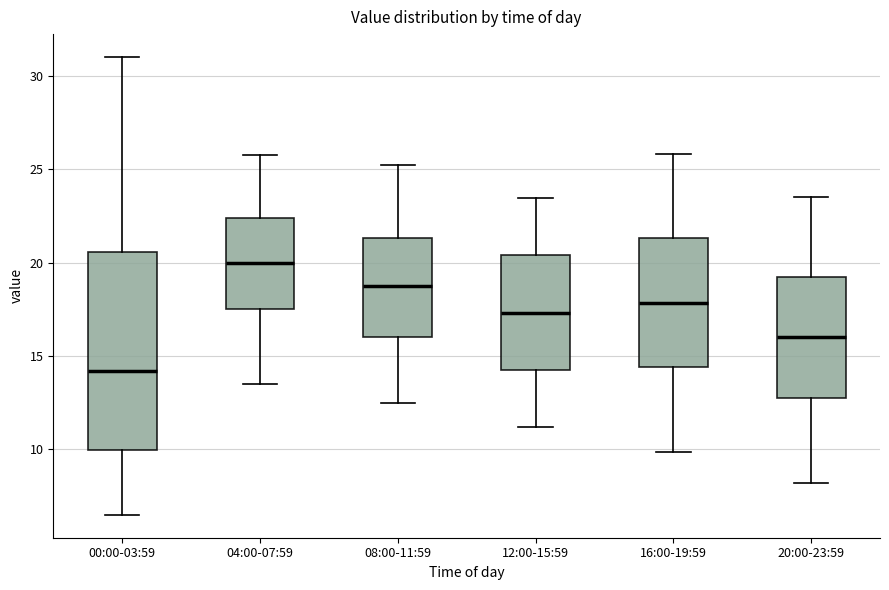

Which box is the tallest, from its lower edge to its upper edge?

00:00-03:59